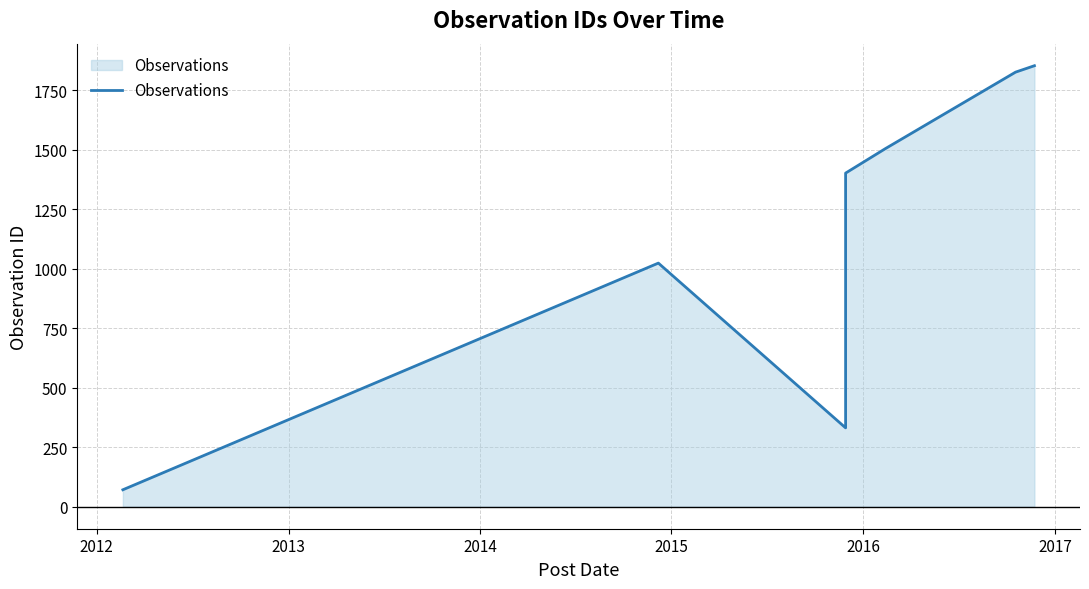

What is the label of the 6th point from the right?

2013